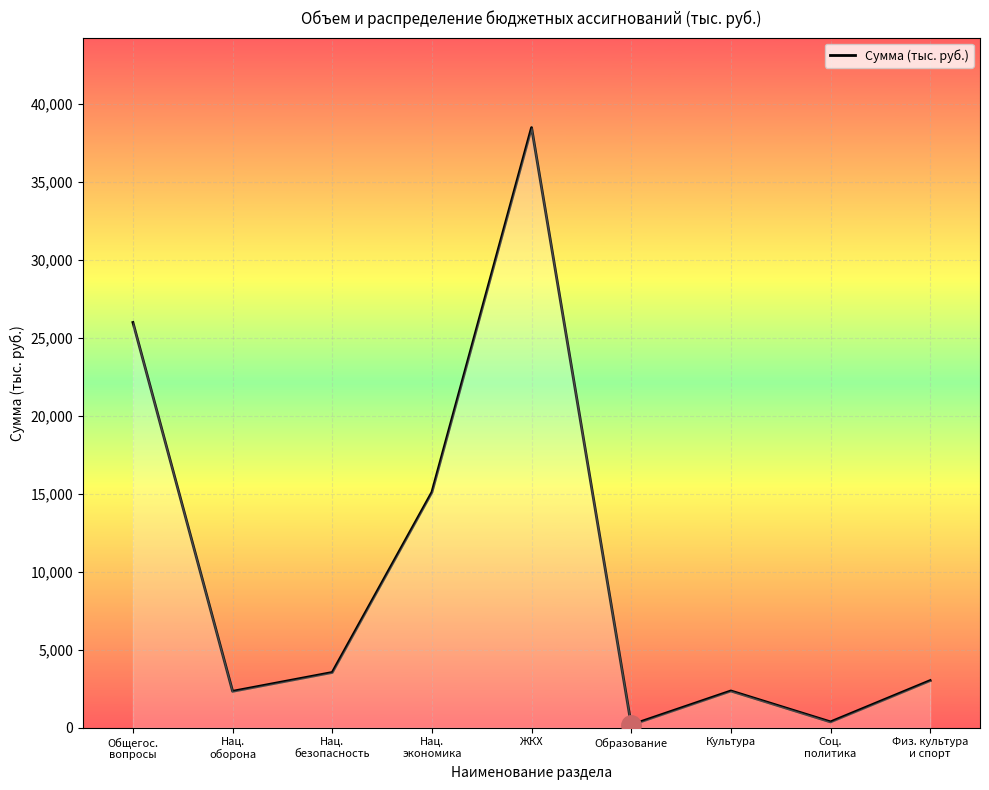

Which label corresponds to the largest value in the chart?

ЖКХ